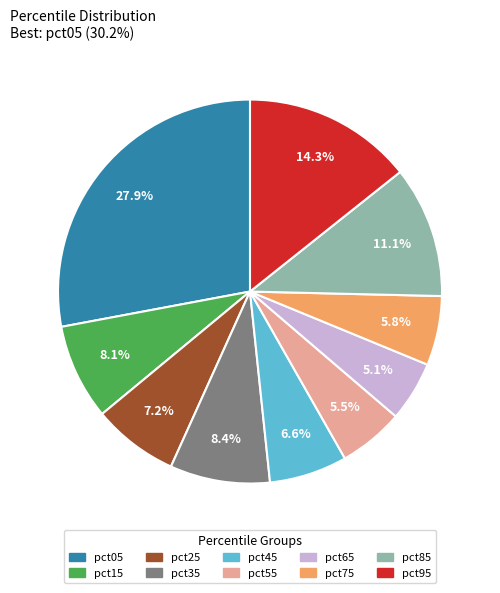

To the nearest percent, what is the combined percentage of pct75 and pct35?

14%